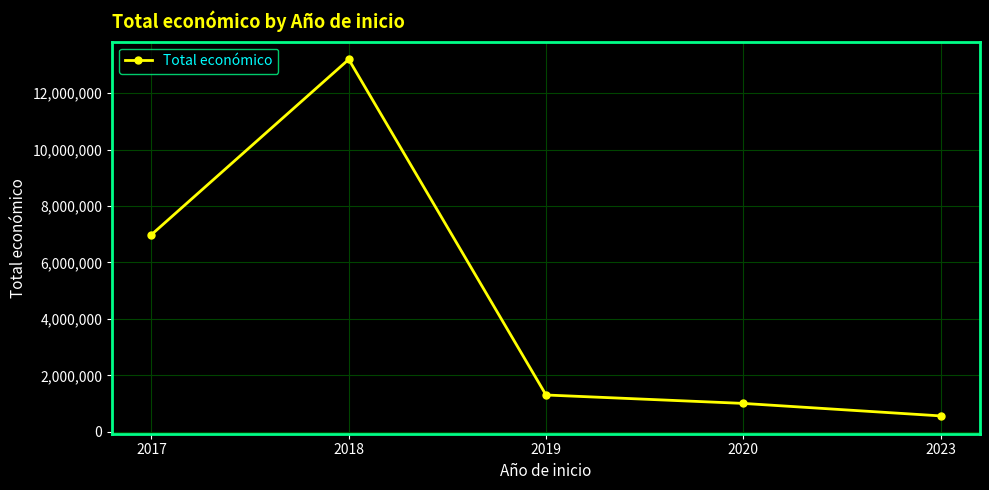

How many lines are shown in the chart?

1